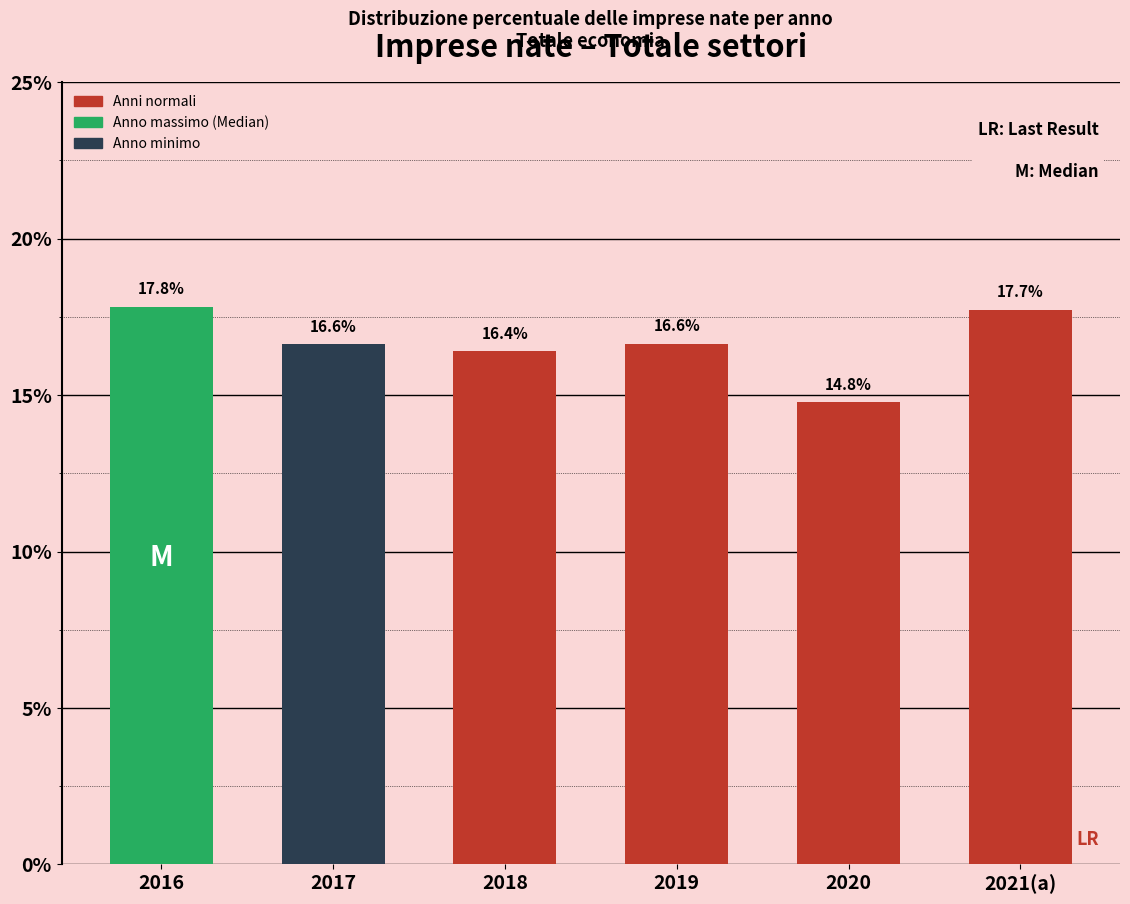

Reading right to left, extract all data points from this chart.

17.7	14.8	16.6	16.4	16.6	17.8